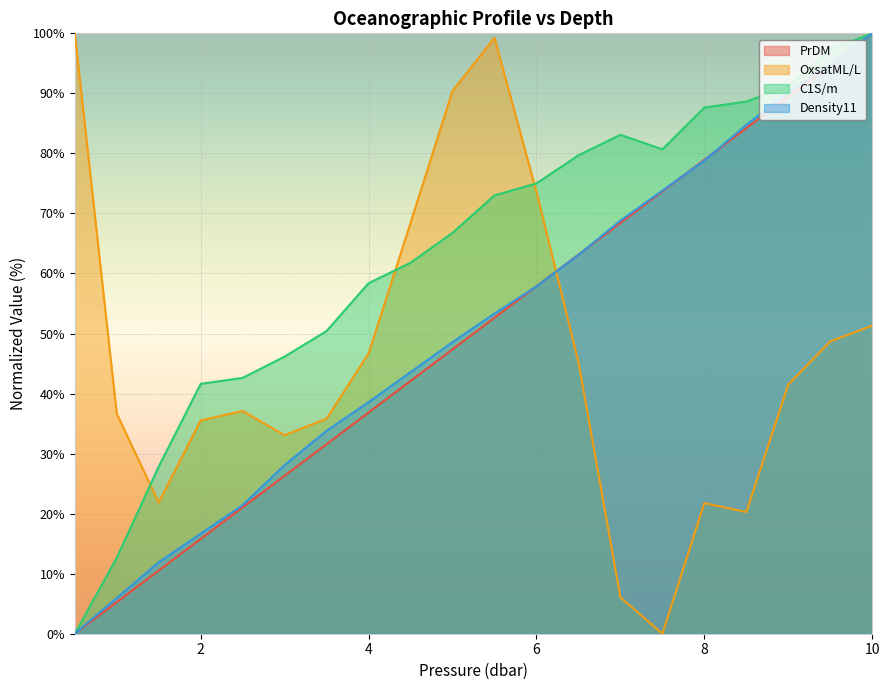

What is the value of the PrDM point at the 20th from the left?

100.0